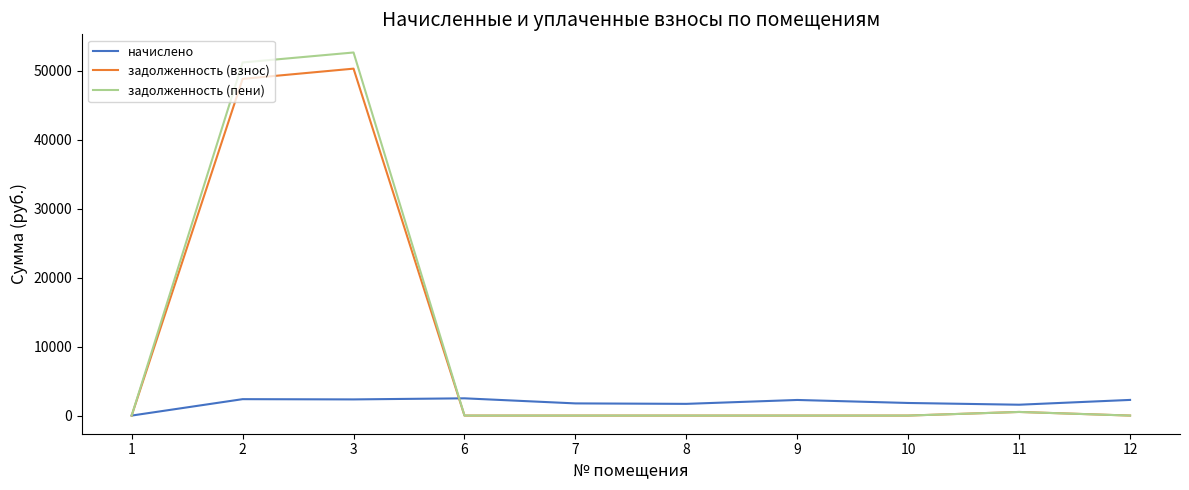

What are all the series names shown in the legend?

начислено, задолженность (взнос), задолженность (пени)